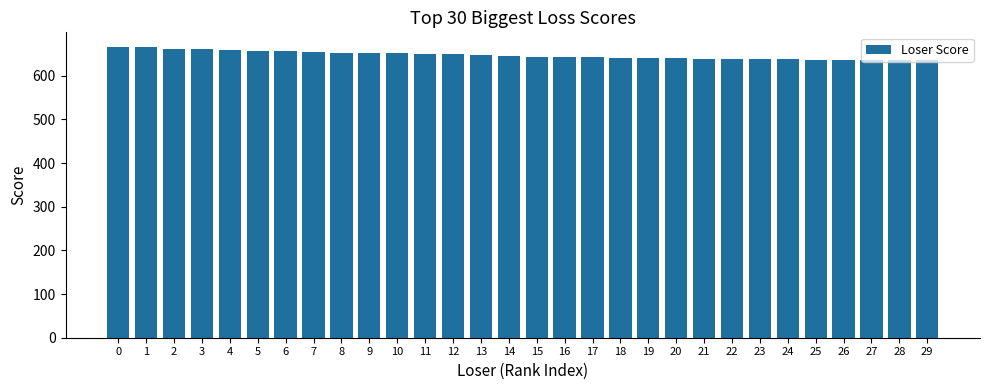

True or false: the data shows 850 at 12.

False